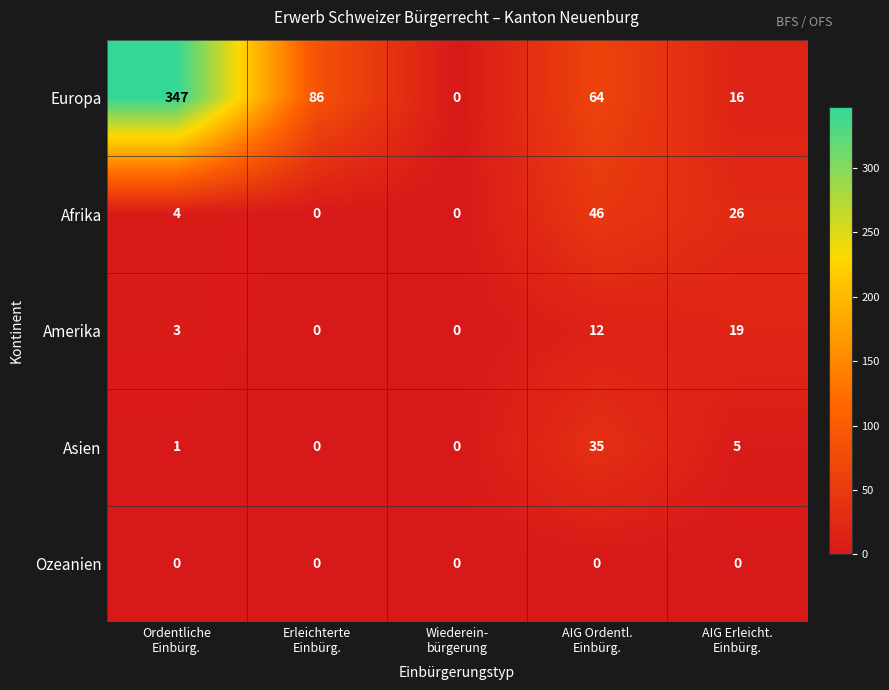

Reading left to right, what are all the values shown in this chart?

Europa: 347	86	0	64	16
Afrika: 4	0	0	46	26
Amerika: 3	0	0	12	19
Asien: 1	0	0	35	5
Ozeanien: 0	0	0	0	0